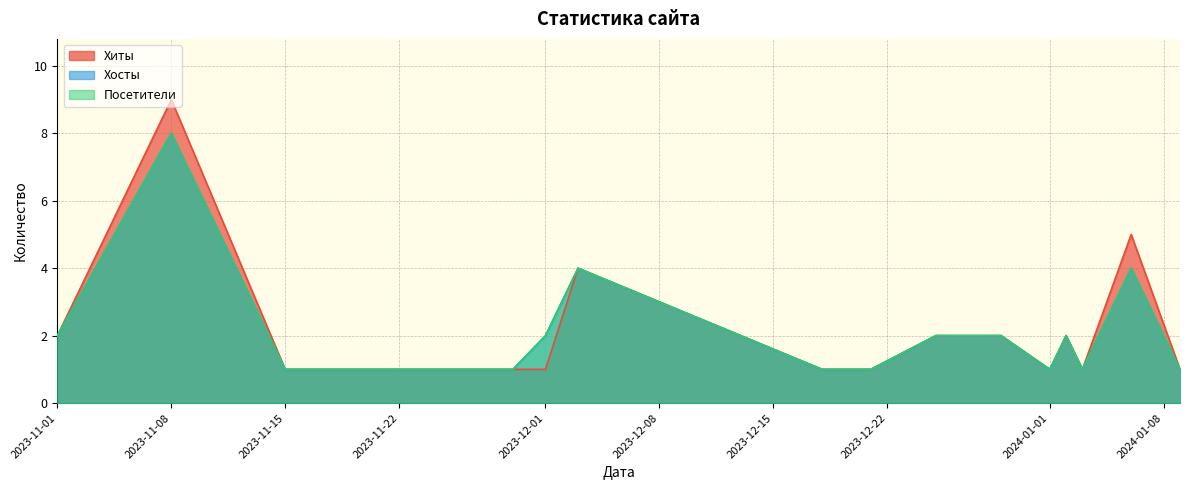

Rank the categories by Хиты value from lowest to highest.

2023-11-15, 2023-11-22, 2023-11-29, 2023-12-01, 2023-12-18, 2023-12-21, 2024-01-01, 2024-01-03, 2024-01-09, 2023-11-01, 2023-12-25, 2023-12-29, 2024-01-02, 2023-12-03, 2024-01-06, 2023-11-08